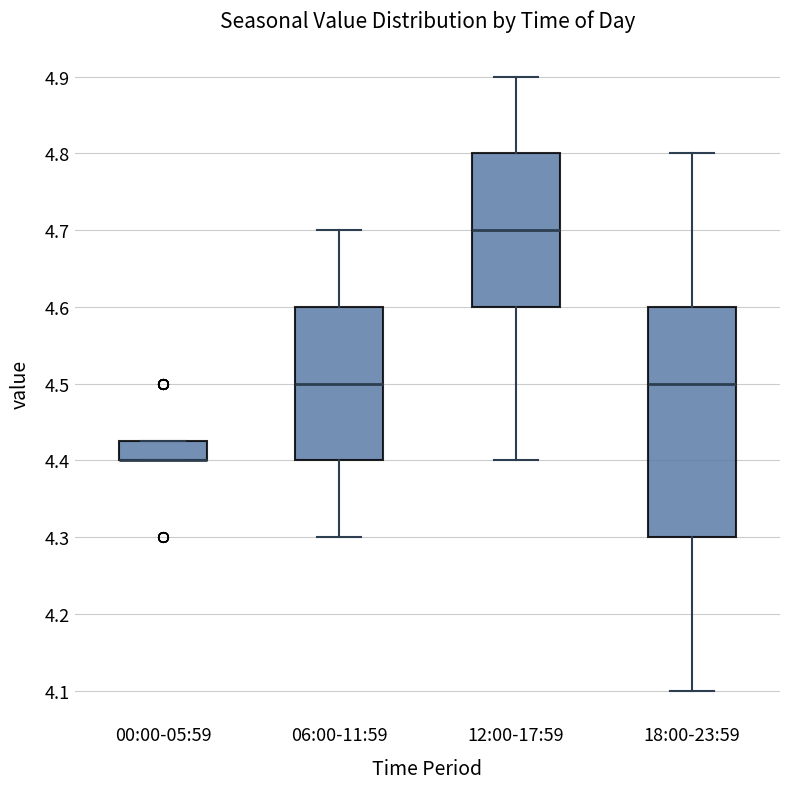

Which box is the tallest, from its lower edge to its upper edge?

18:00-23:59